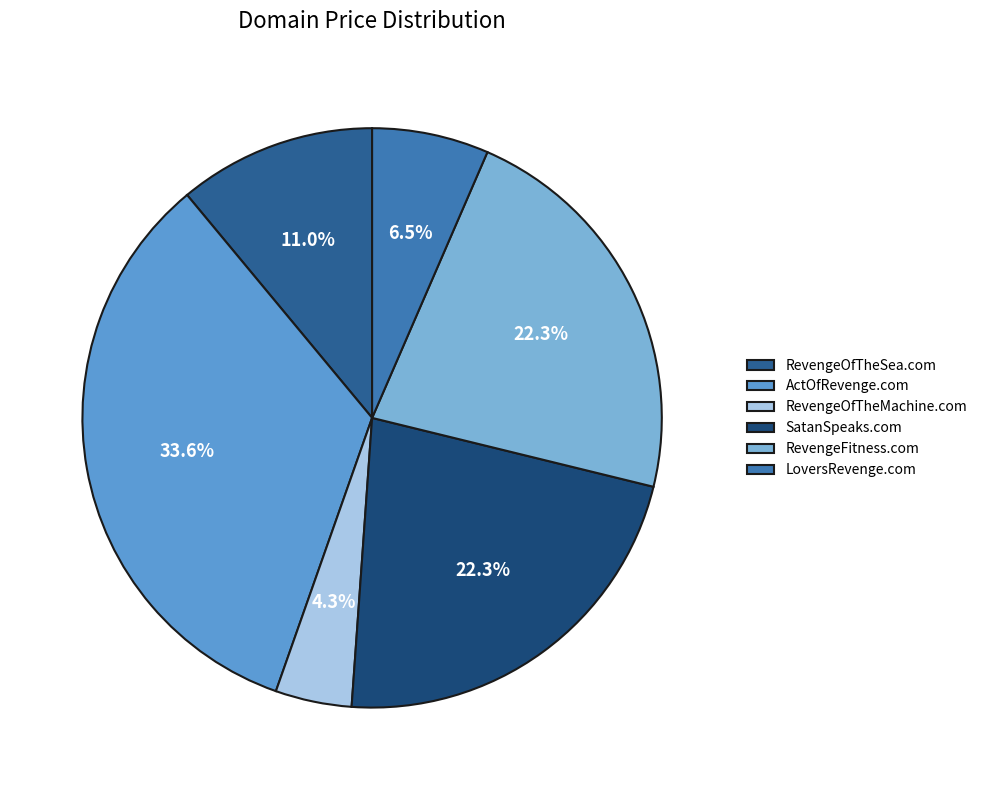

What is the change in value from SatanSpeaks.com to LoversRevenge.com?

-7000